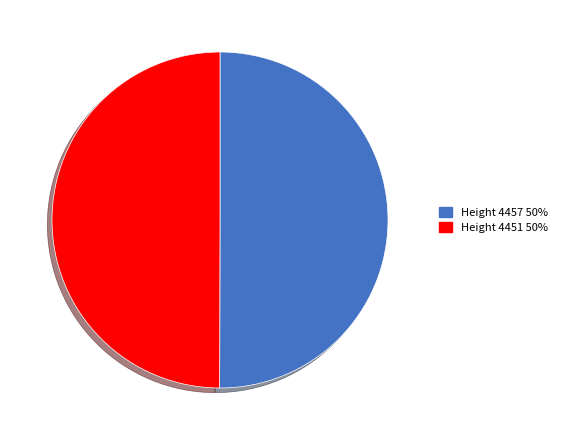

True or false: Height 4457 50% accounts for 63% of the total.

False